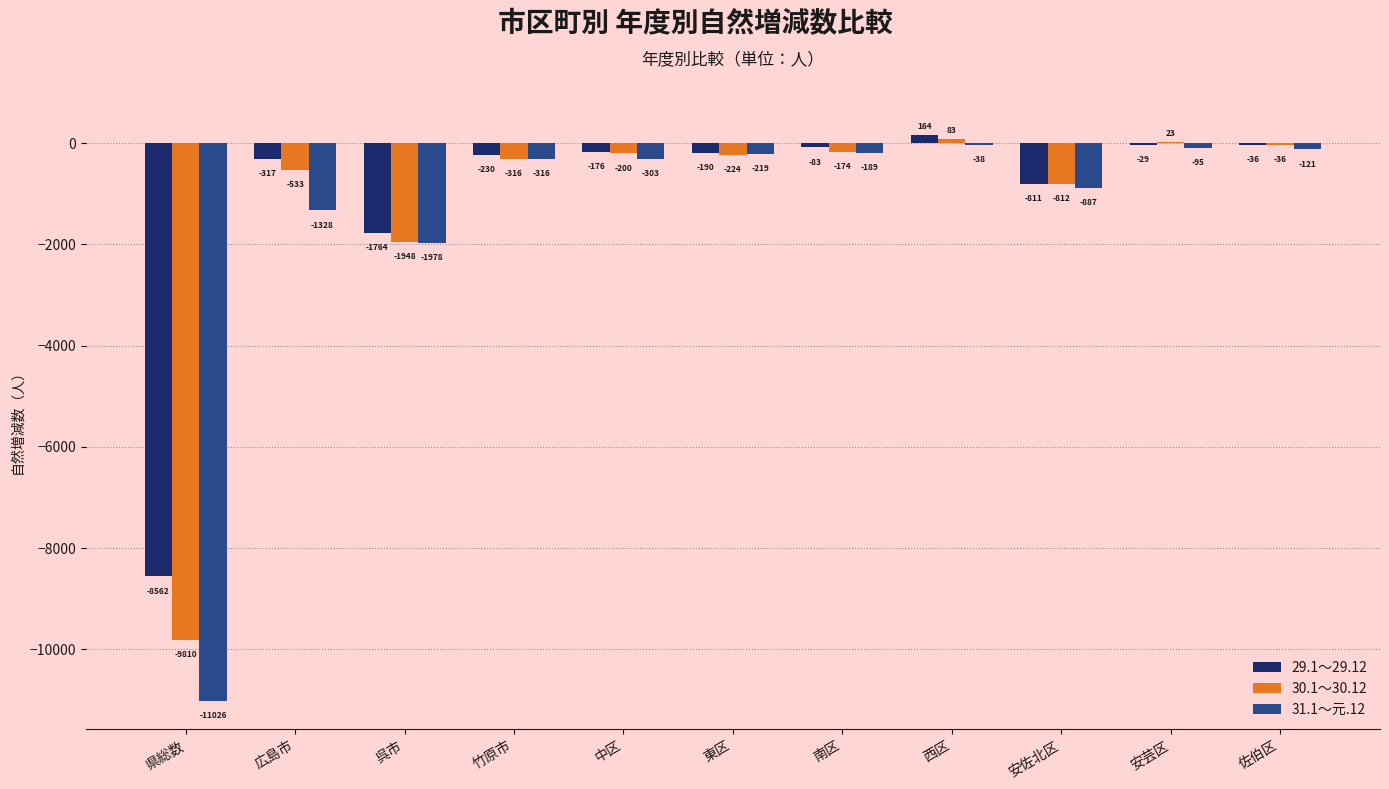

Count the number of data series in this chart.

3